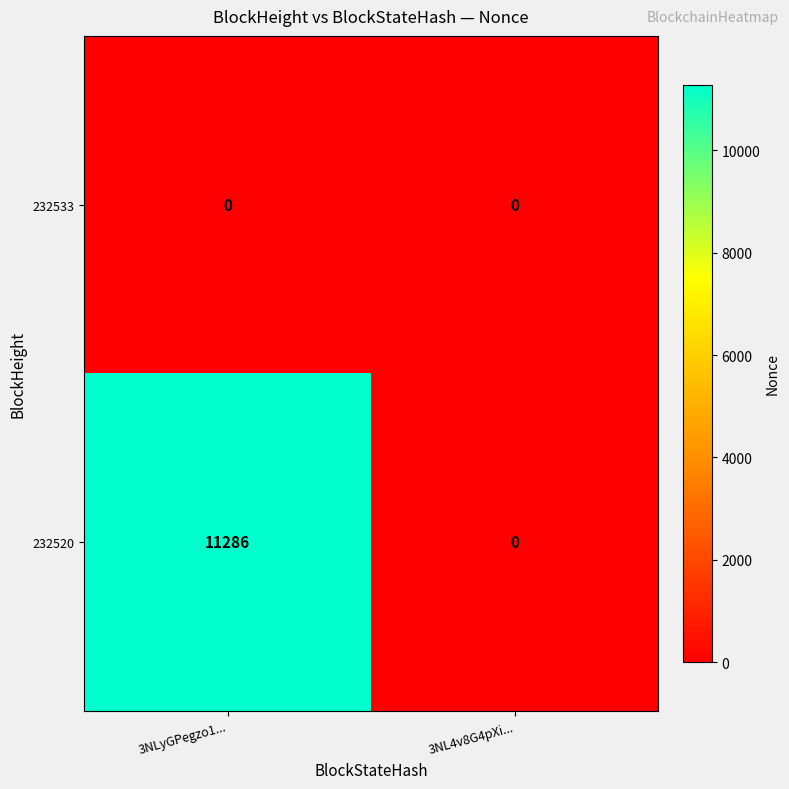

Reading right to left, extract all data points from this chart.

232533: 0	0
232520: 0	11286